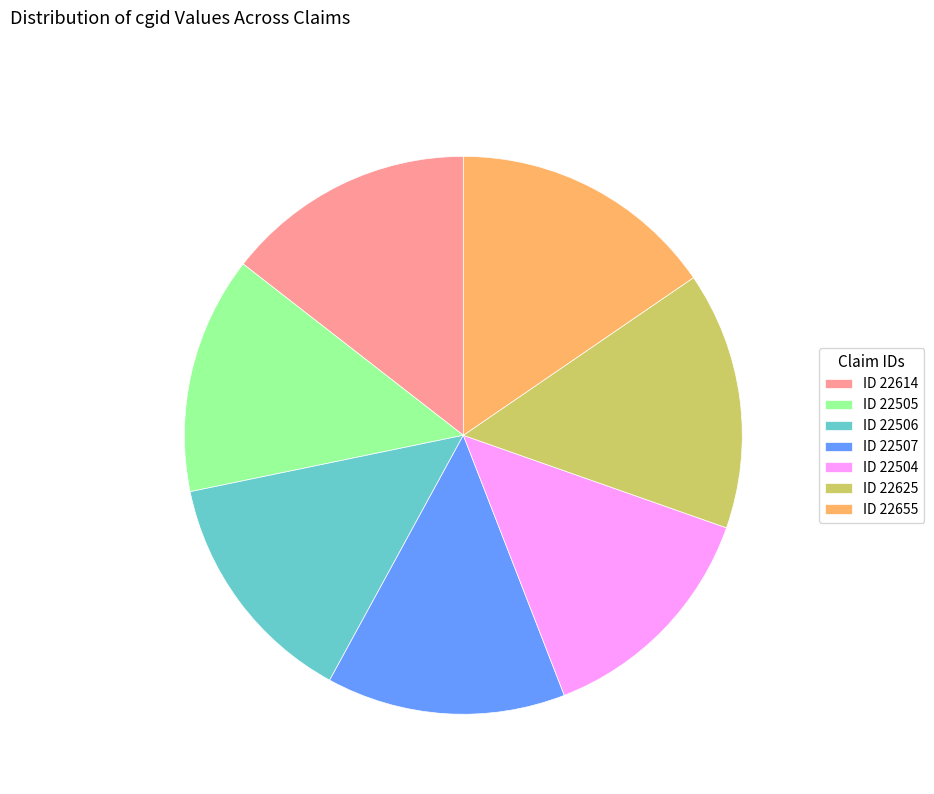

Combined, do ID 22614 and ID 22506 account for over 50%?

No